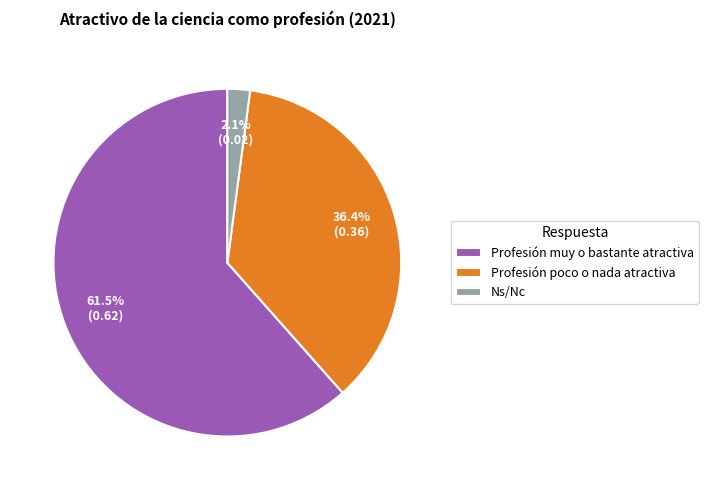

To the nearest percent, what percentage of the pie is Ns/Nc?

2%